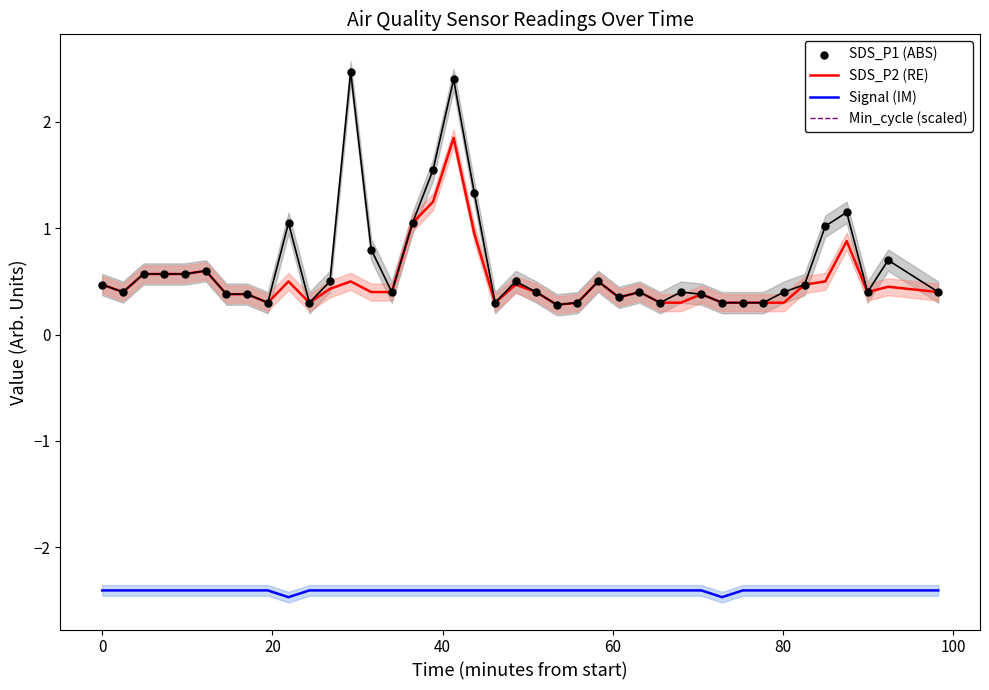

What are all the series names shown in the legend?

SDS_P2 (RE), Signal (IM), Min_cycle (scaled), SDS_P1 (ABS)